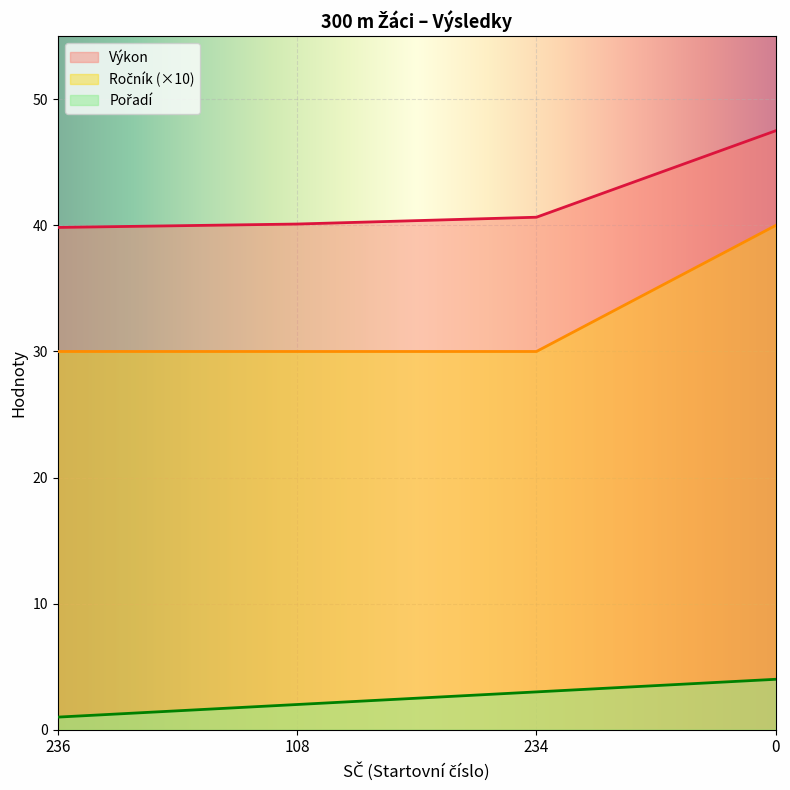

At 236, list the series in order from smallest to largest.

Pořadí, Ročník, Výkon